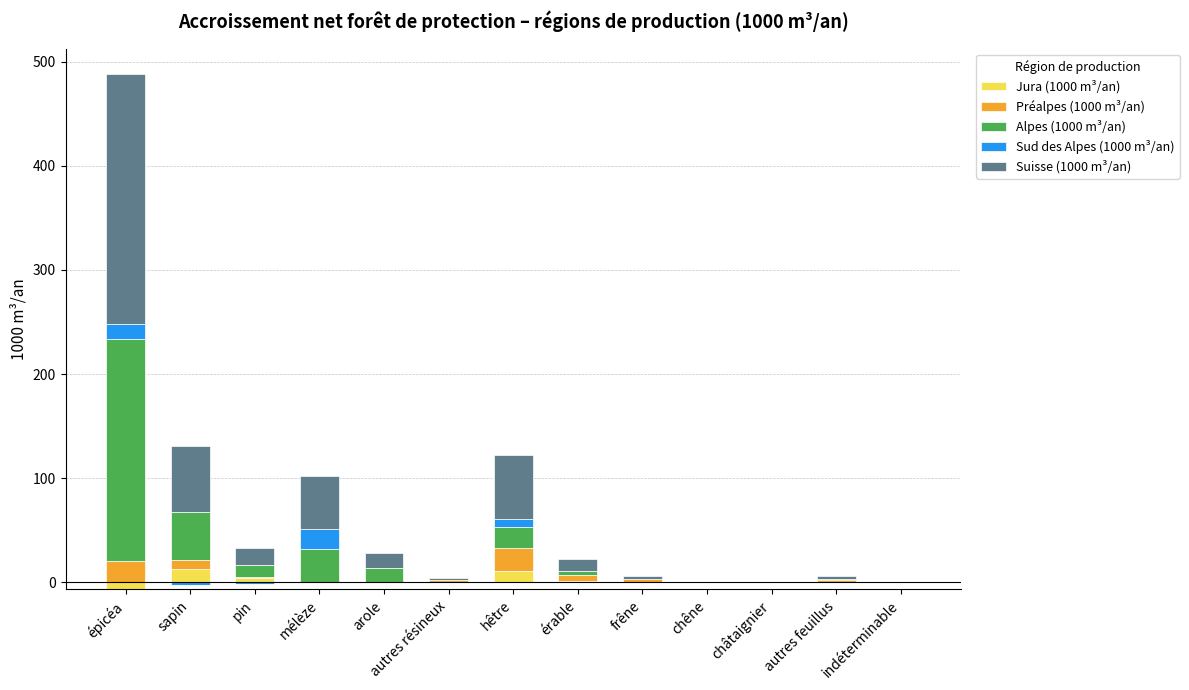

Reading right to left, extract all data points from this chart.

Jura (1000 m³/an): 0	0	0	0	0	1	11	0	0	0	4	13	0
Préalpes (1000 m³/an): 0	2	0	0	3	6	22	2	0	0	1	8	20
Alpes (1000 m³/an): 0	1	0	0	0	4	20	0	14	32	12	46	214
Sud des Alpes (1000 m³/an): 0	0	0	0	0	0	8	0	0	19	0	0	14
Suisse (1000 m³/an): 0	3	0	0	3	11	61	2	14	51	16	64	240